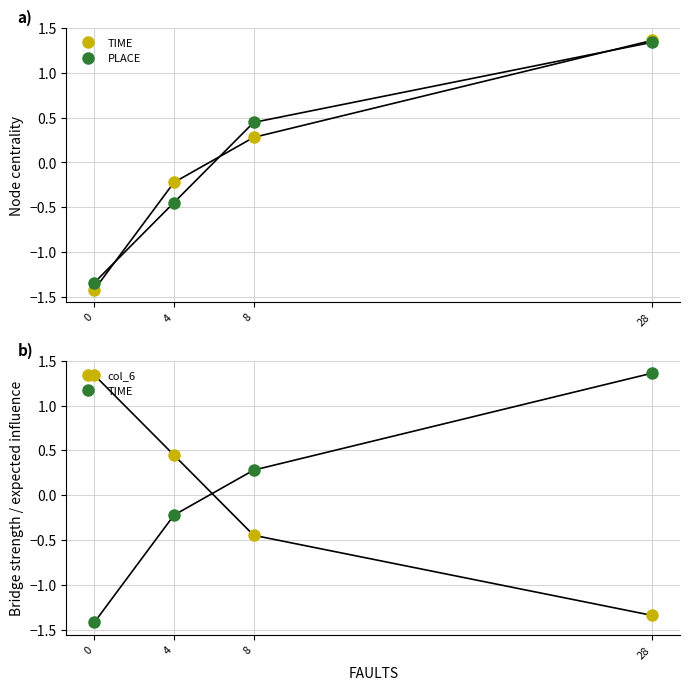

Reading left to right, list all the values displayed in this chart.

TIME: 0=-1.4	4=-0.2	8=0.3	28=1.4
PLACE: 0=-1.3	4=-0.4	8=0.4	28=1.3
col_6: 0=1.3	4=0.4	8=-0.4	28=-1.3